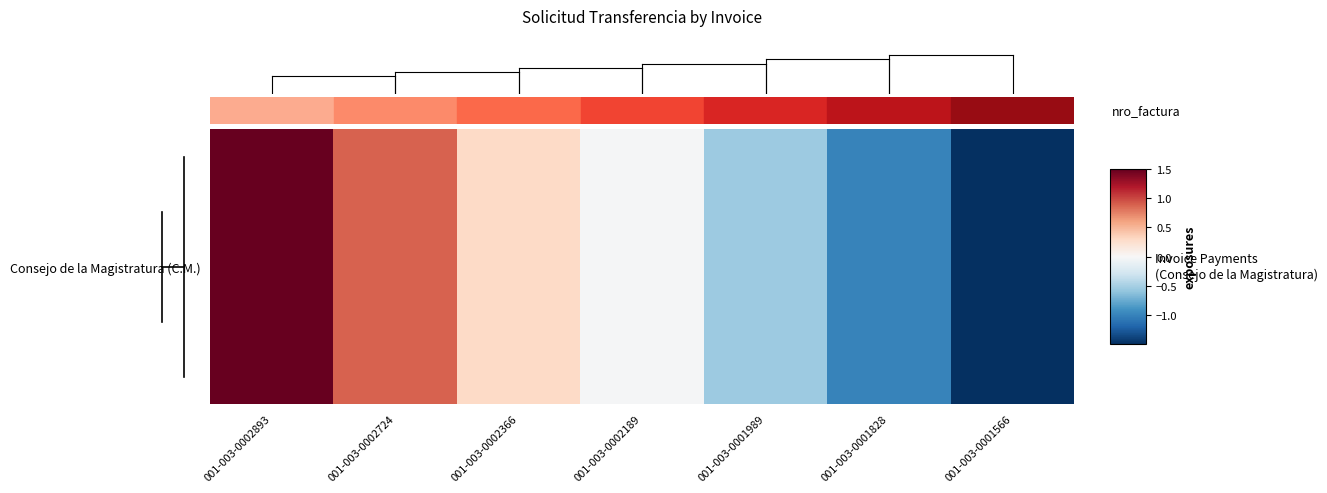

Where does the data first go above 0?

001-003-0002893